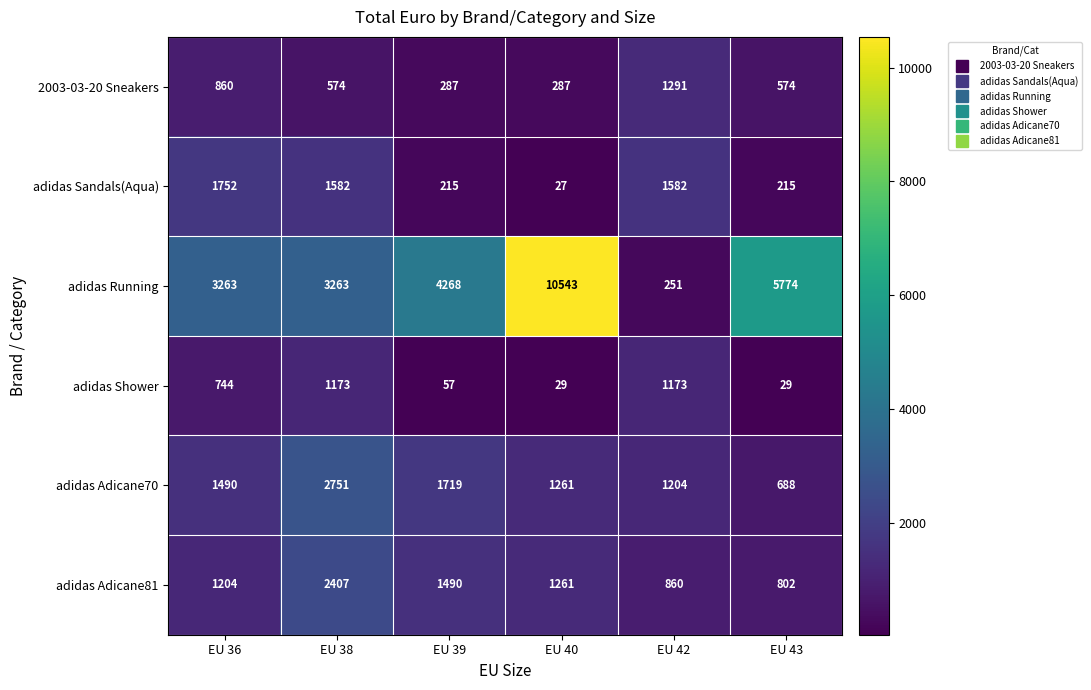

Is it true that adidas Sandals(Aqua) equals 2676 at EU 36?

False